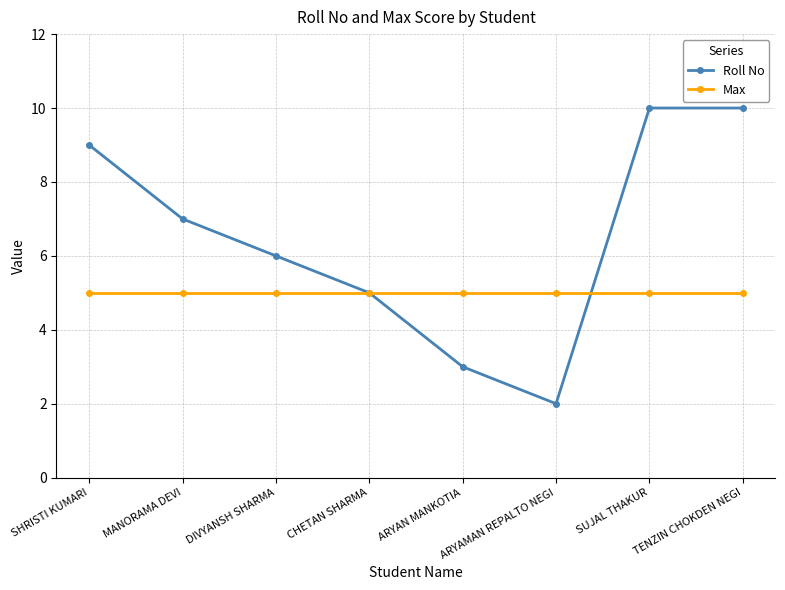

List the series in order of their peak value, lowest first.

Max, Roll No